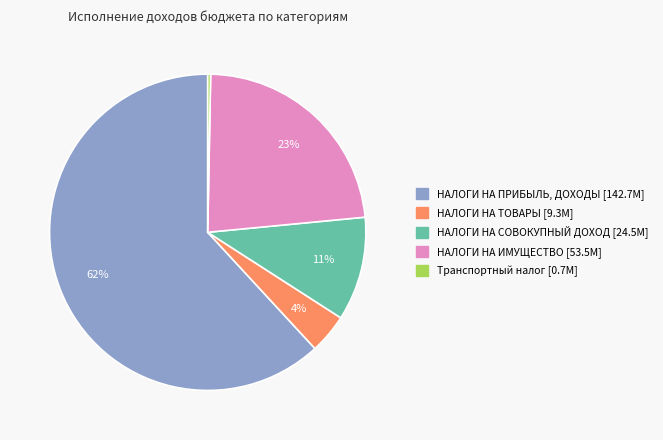

How many segments does this pie chart have?

5